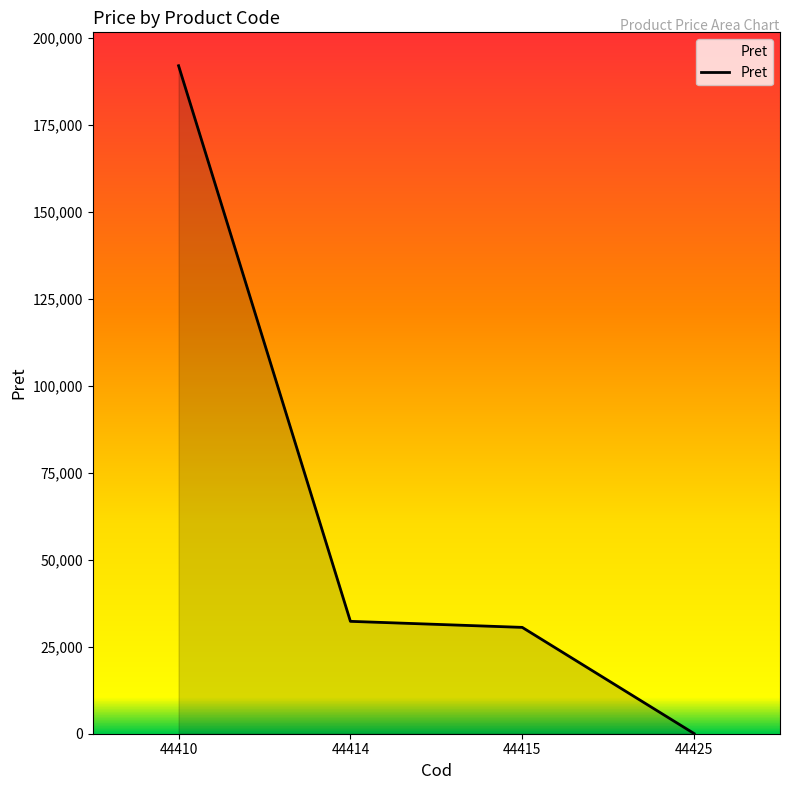

Count the number of categories in the chart.

4